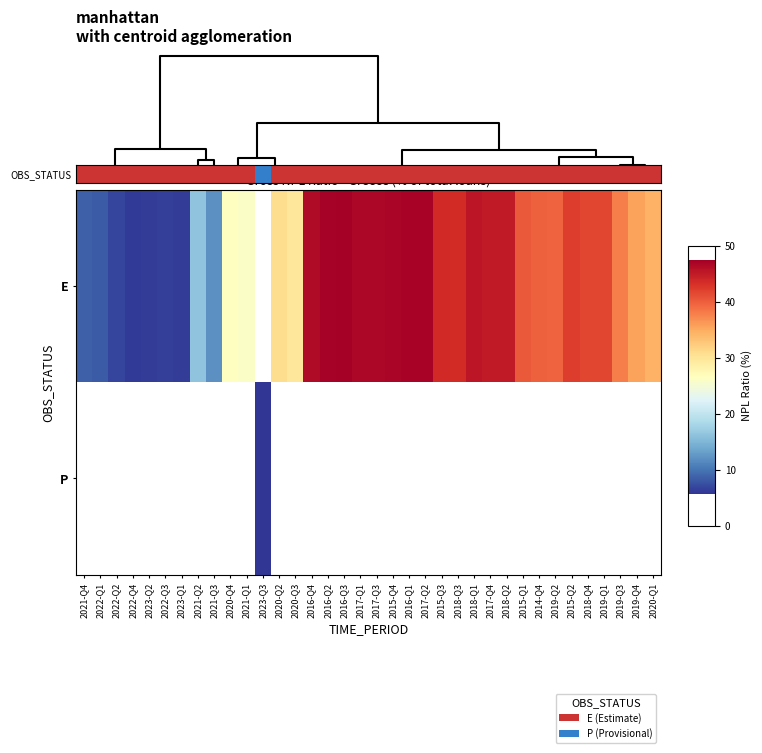

True or false: E has a value of 5.5 at 2021-Q3.

False